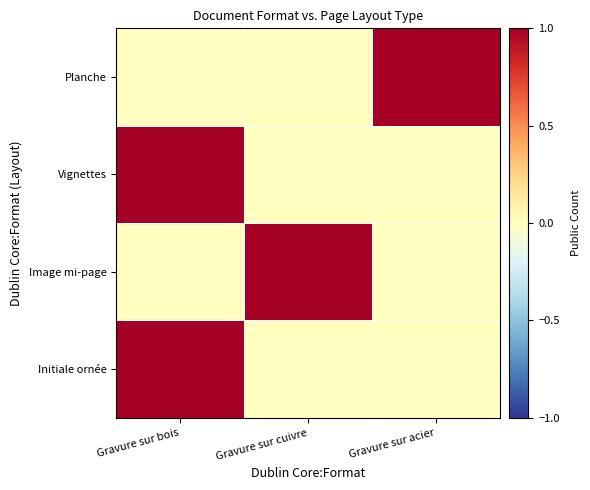

Count the number of data series in this chart.

4